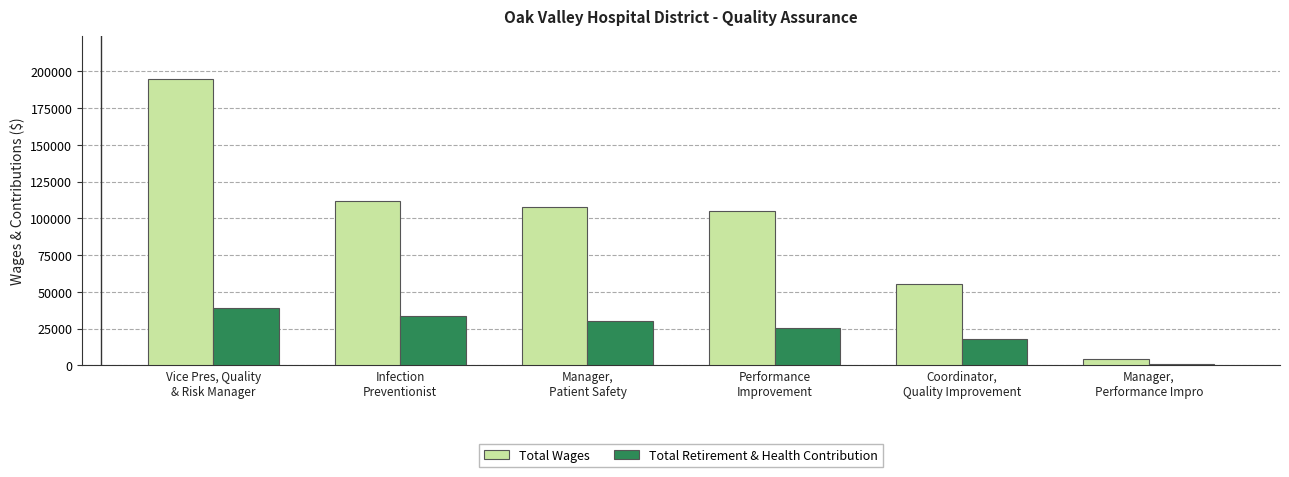

What is the sum of the Total Wages values at Vice Pres, Quality
& Risk Manager and Performance
Improvement?

299778